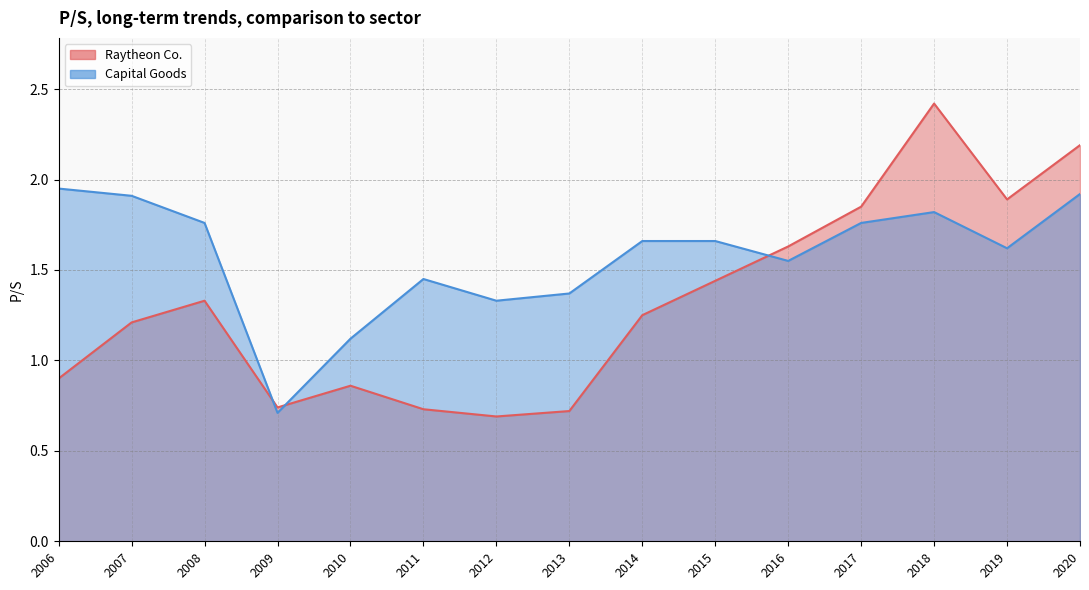

True or false: Raytheon Co. has more than 1 points higher than both neighbors.

True